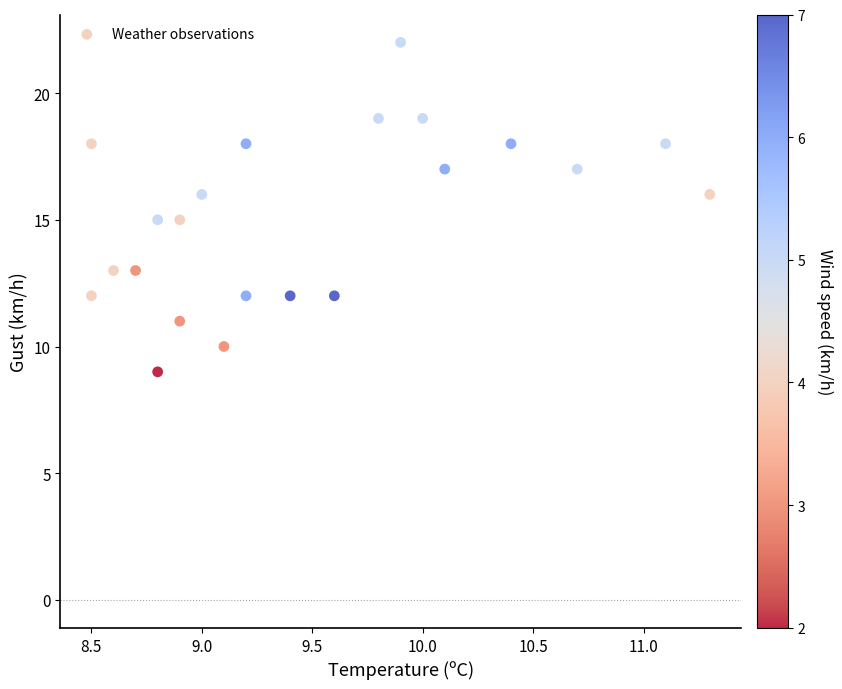

What is the range of Y values (max minus min)?

13